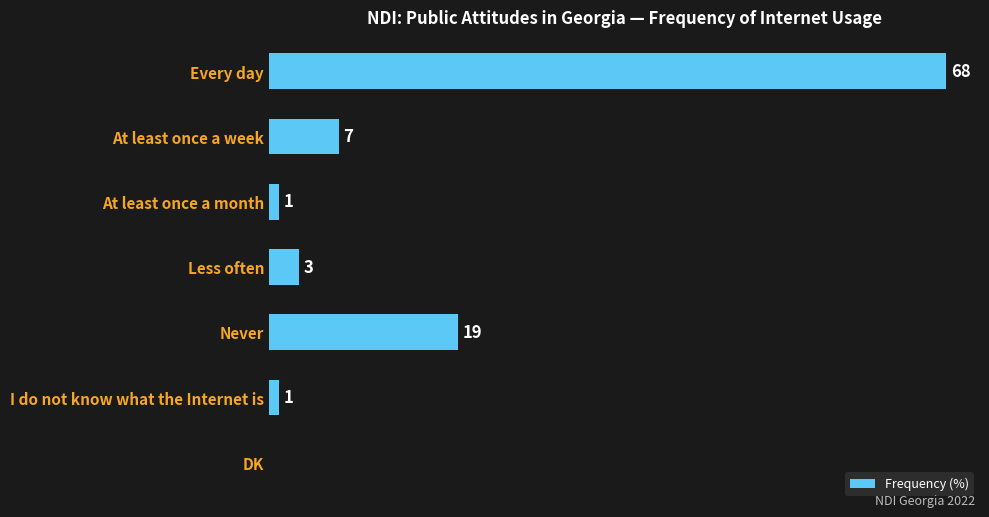

Where is the data nearest to the value 34?

Never